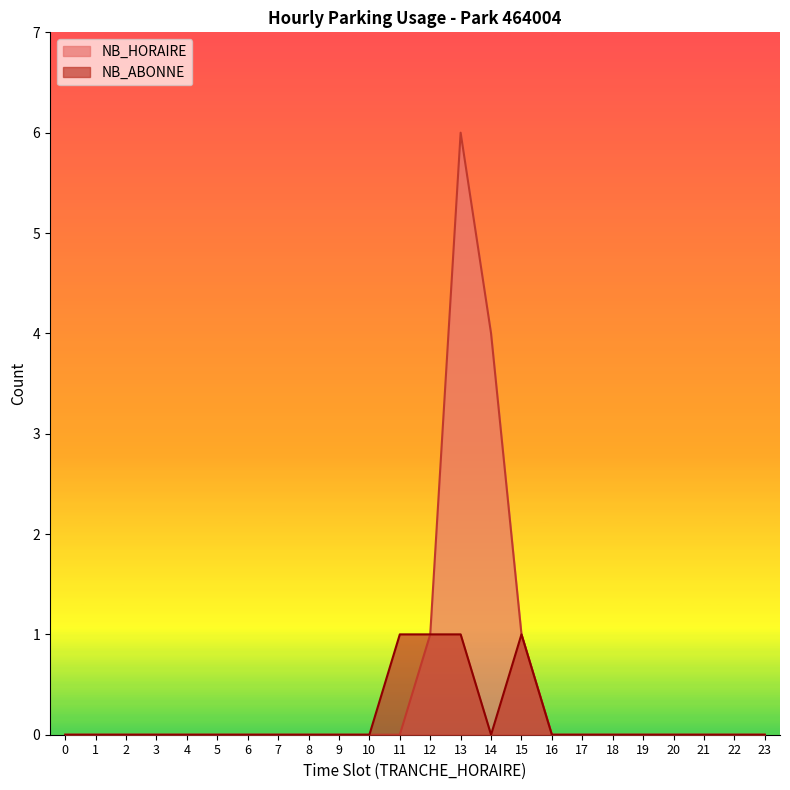

Where is the first local maximum for NB_HORAIRE?

13